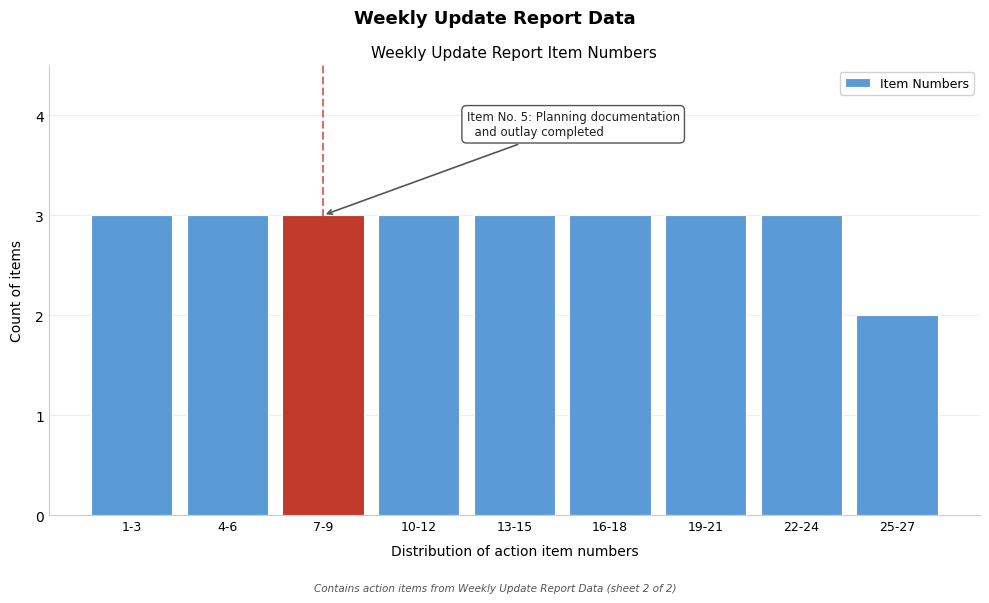

Reading left to right, extract all data points from this chart.

3	3	3	3	3	3	3	3	2